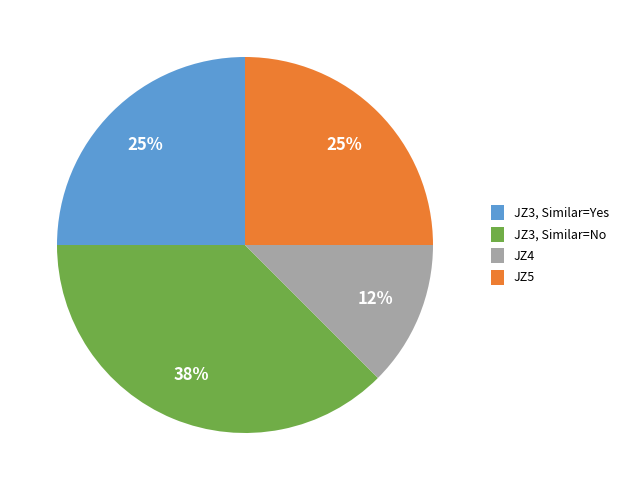

Which category has the biggest portion of the pie?

JZ3, Similar=No